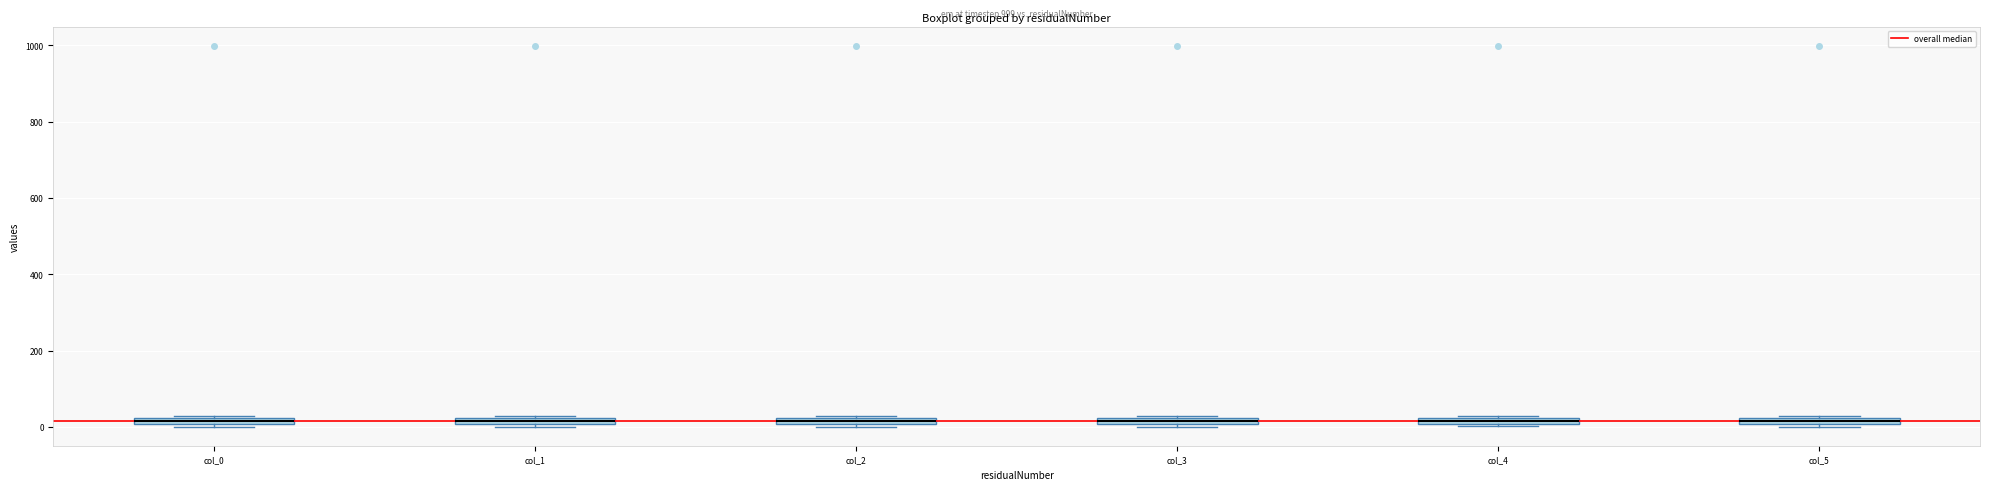

Where is the upper edge of the box for col_1 on the y-axis? The values are not printed on the chart, so give them approximately, as read against the axis.

20